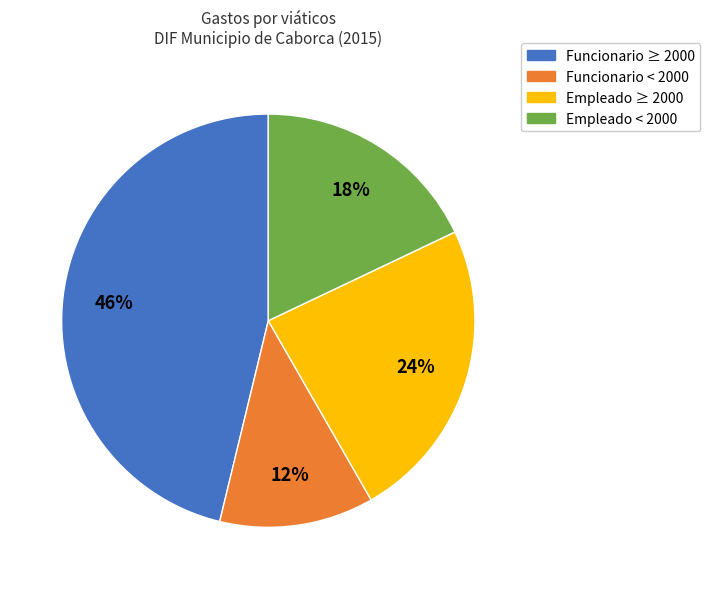

How many slices are in this pie chart?

4